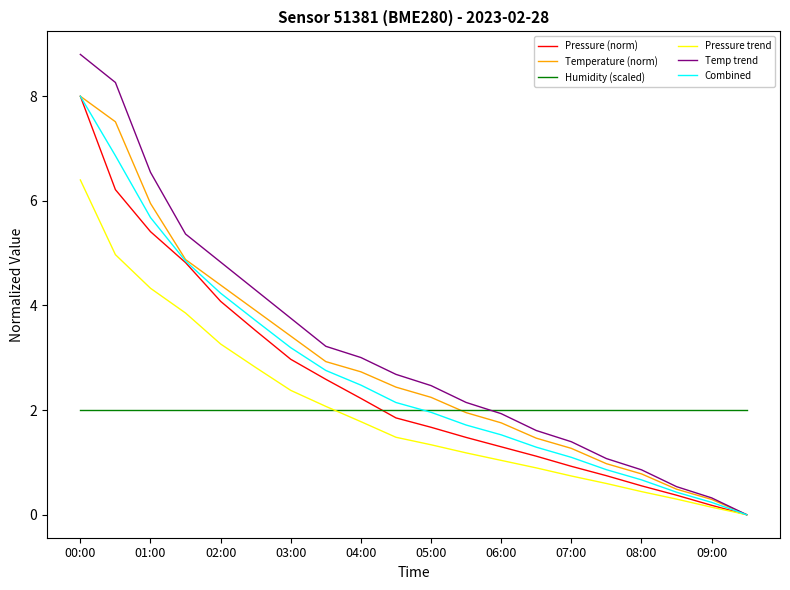

How many times do Pressure (norm) and Humidity (scaled) cross each other?

1